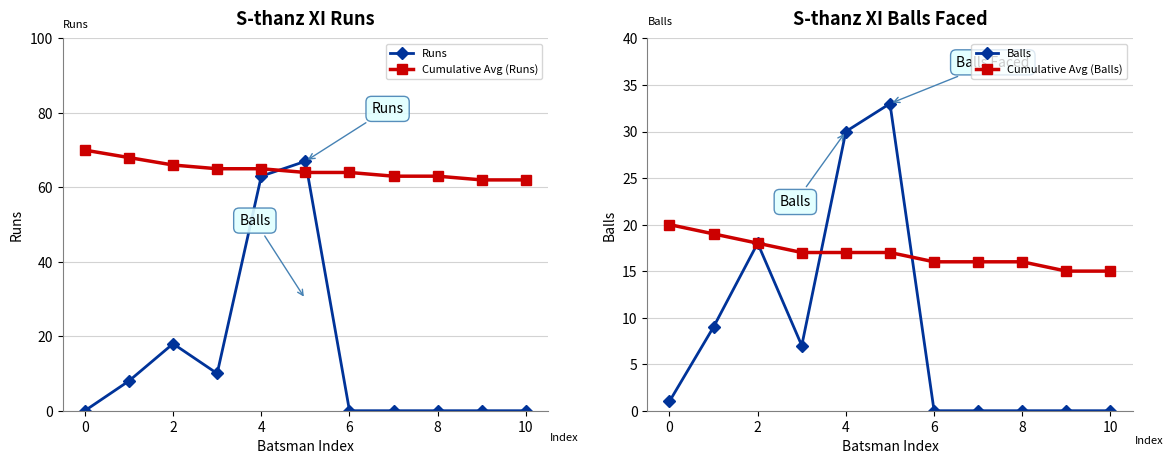

What is the difference between the highest and lowest values at 9?

62